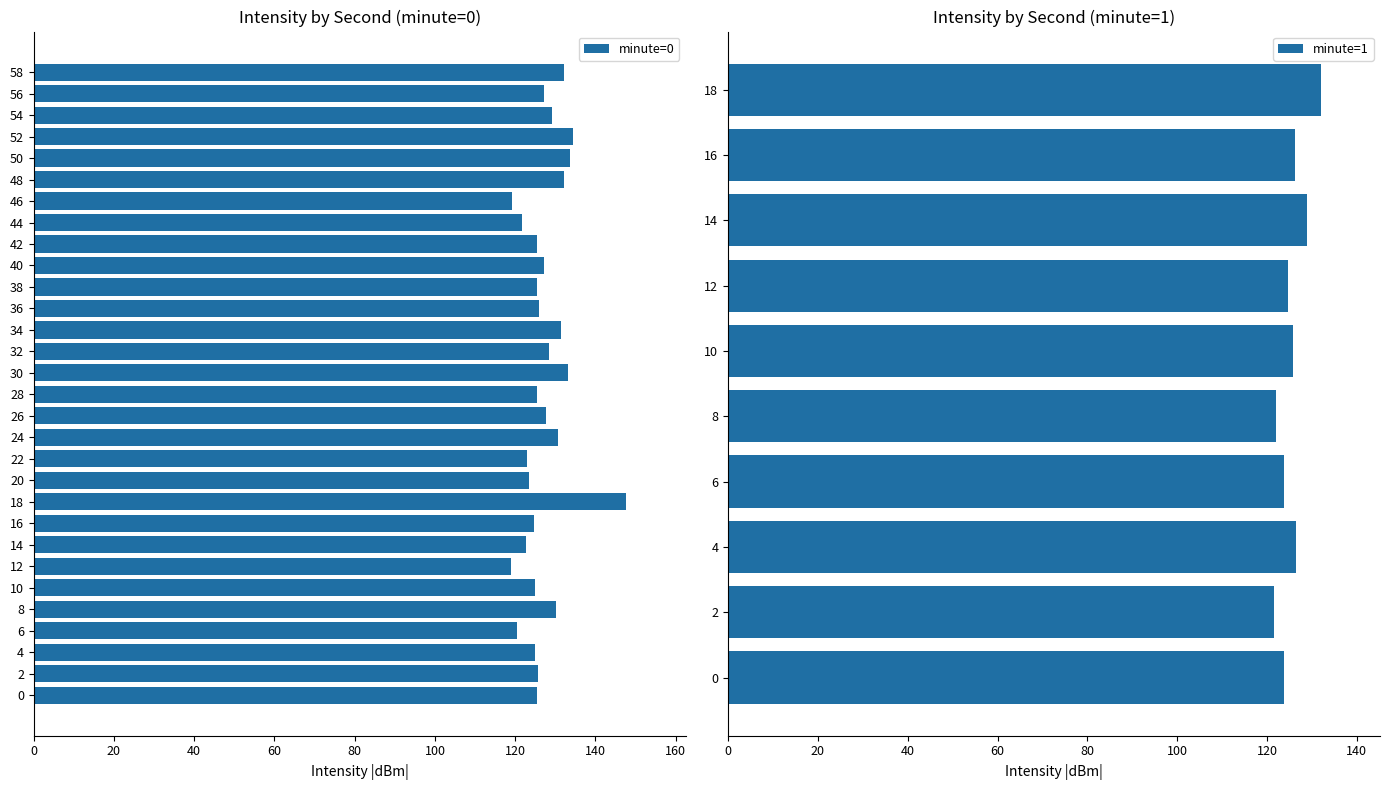

The chart shows a value of 217.7 at 22. True or false?

False